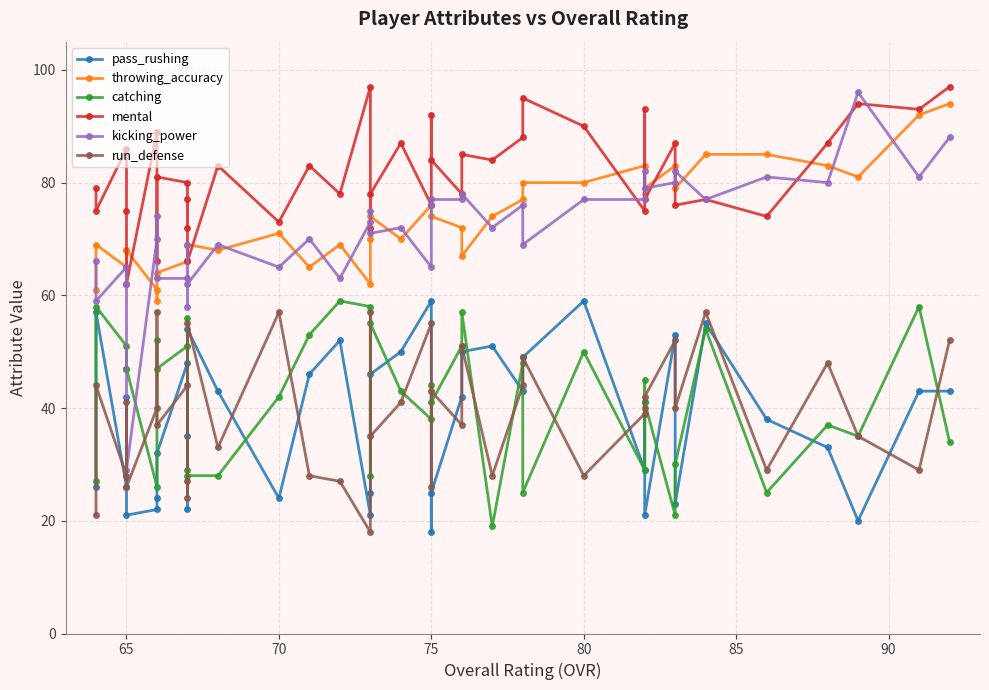

True or false: run_defense and kicking_power intersect in this chart.

False